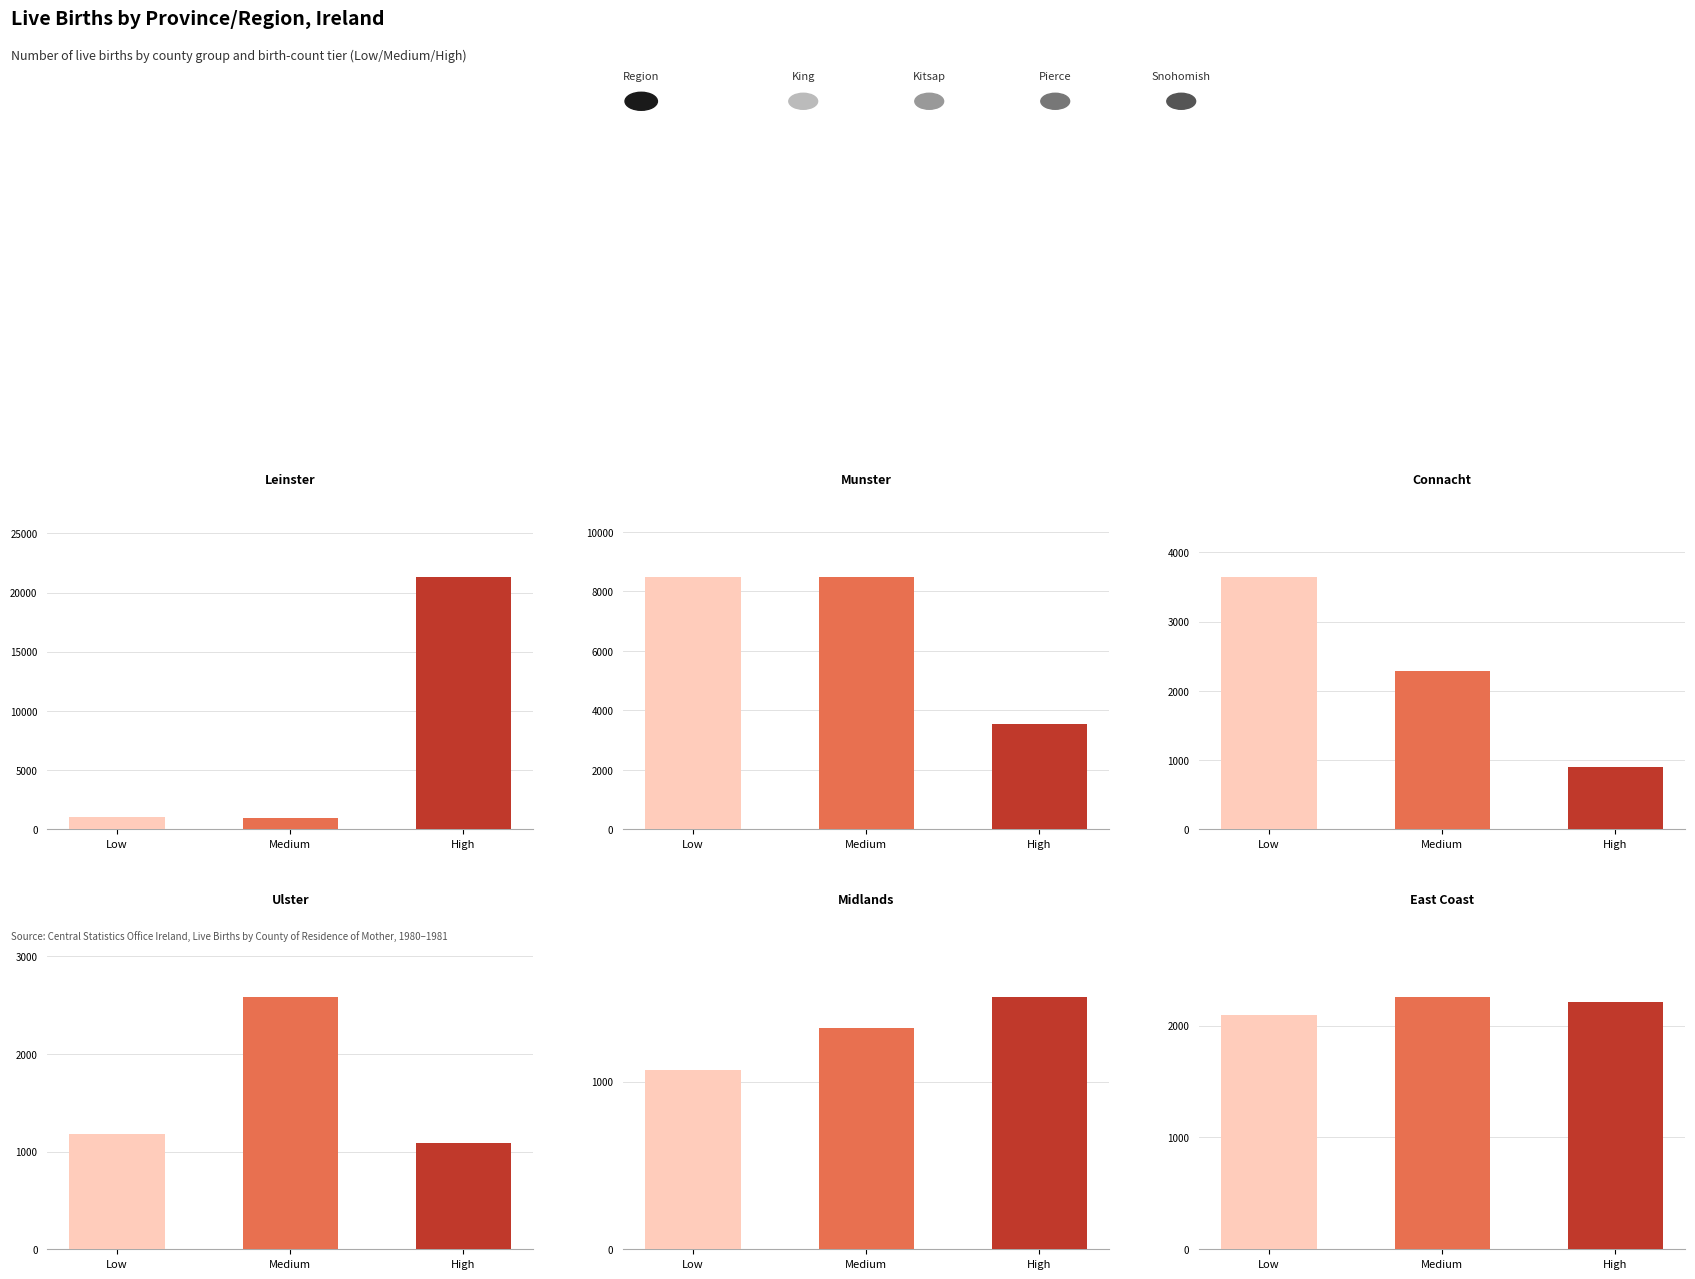

What is the value of the Munster bar at the 3rd from the left?

3543